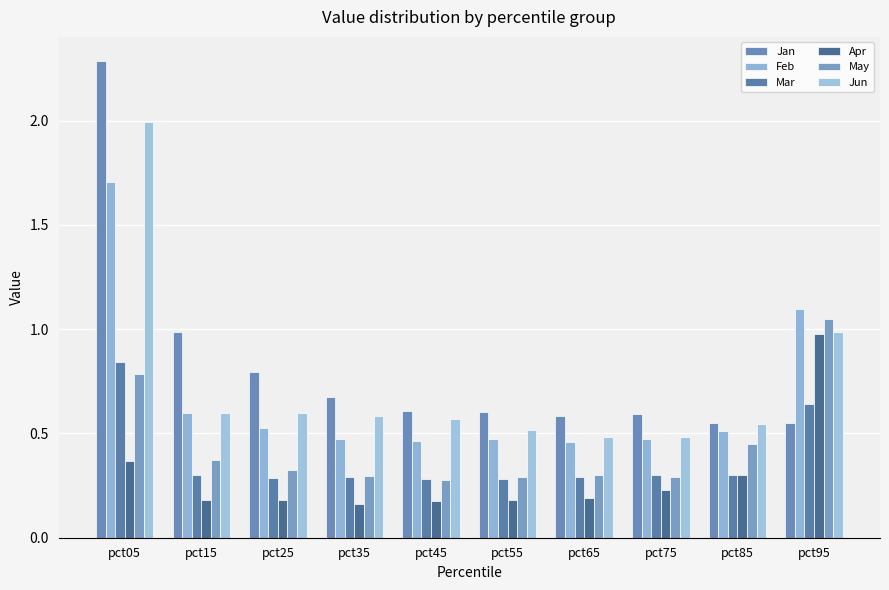

Reading left to right, transcribe all the data shown in this chart.

Jan: 2.3	1.0	0.8	0.7	0.6	0.6	0.6	0.6	0.6	0.6
Feb: 1.7	0.6	0.5	0.5	0.5	0.5	0.5	0.5	0.5	1.1
Mar: 0.8	0.3	0.3	0.3	0.3	0.3	0.3	0.3	0.3	0.6
Apr: 0.4	0.2	0.2	0.2	0.2	0.2	0.2	0.2	0.3	1.0
May: 0.8	0.4	0.3	0.3	0.3	0.3	0.3	0.3	0.4	1.0
Jun: 2.0	0.6	0.6	0.6	0.6	0.5	0.5	0.5	0.5	1.0